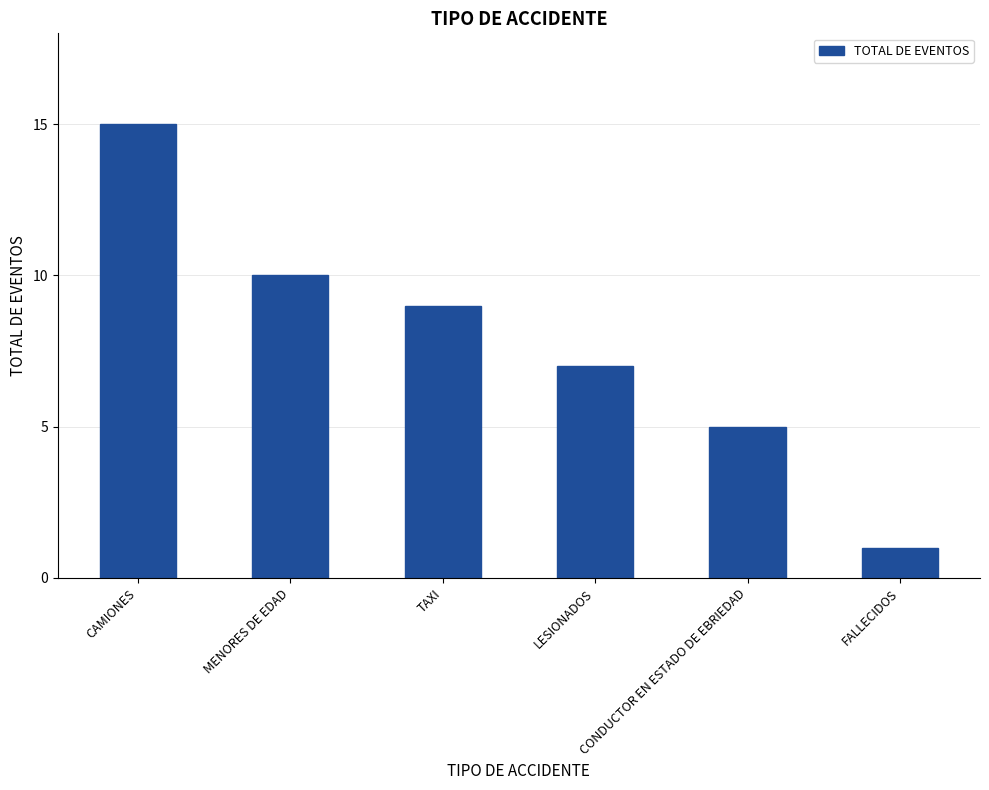

What is the label of the 3rd bar from the left?

TAXI